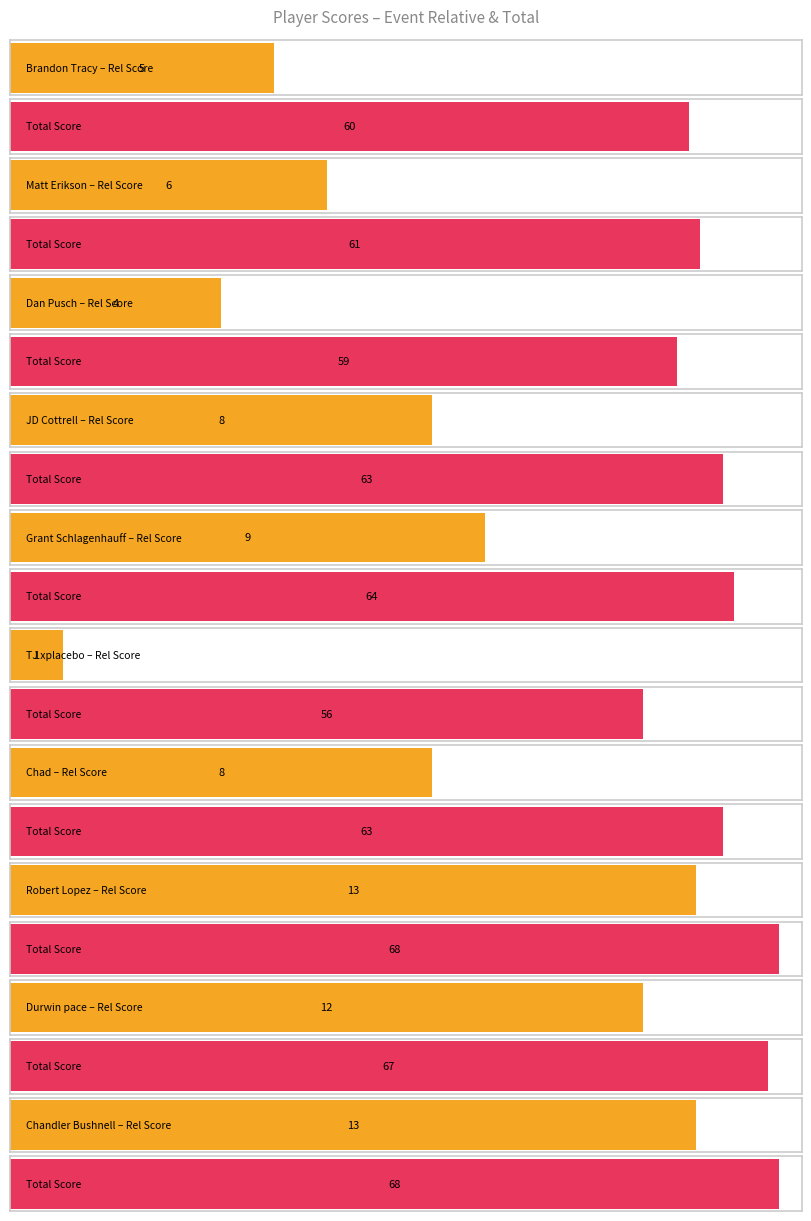

What value does the event_relative_score series have at Brandon Tracy?

5